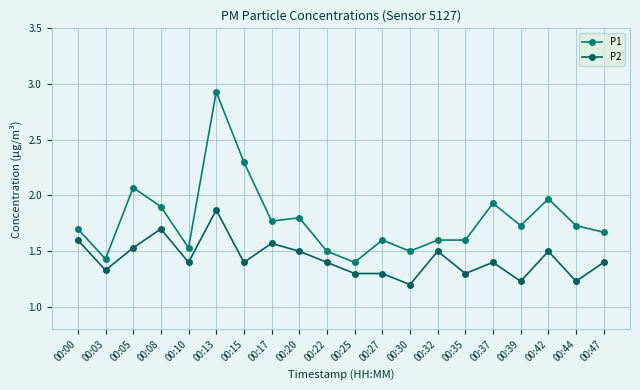

At which category is the sum across all series the highest?

00:13